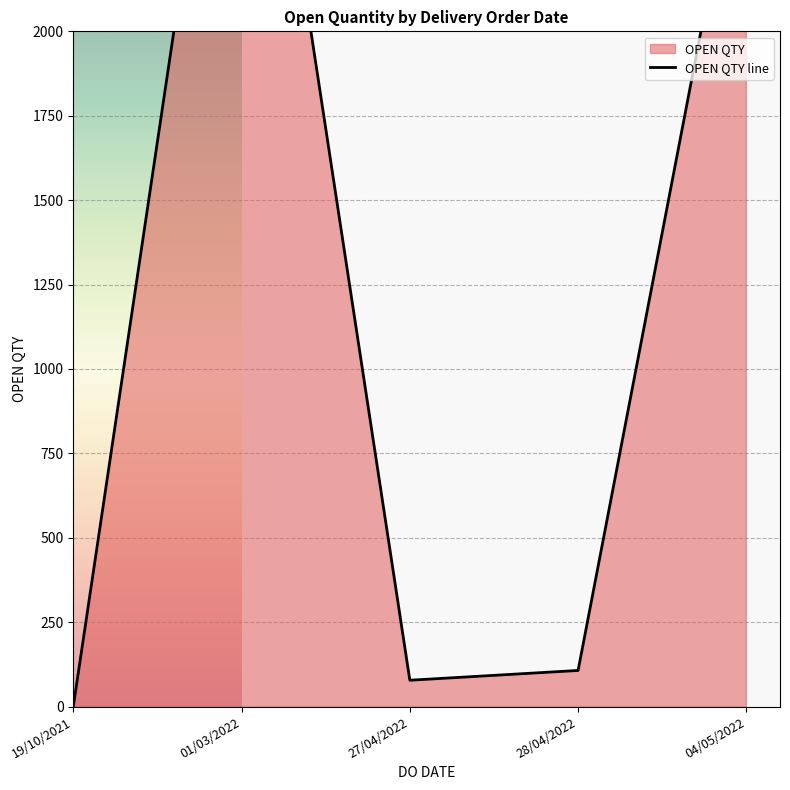

Reading right to left, what are all the values shown in this chart?

04/05/2022=2700	28/04/2022=107	27/04/2022=78	01/03/2022=3347	19/10/2021=1